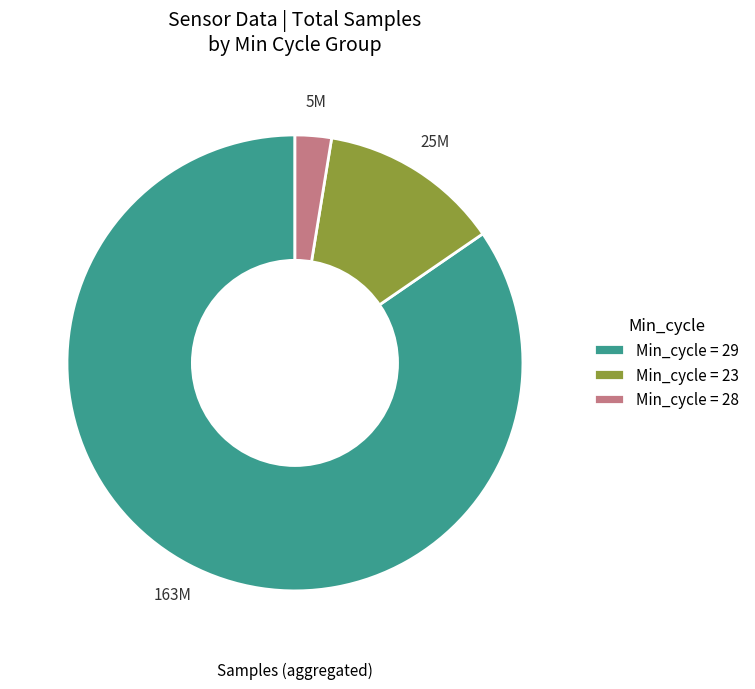

Is it true that Min_cycle = 28 is 11% of the pie?

False